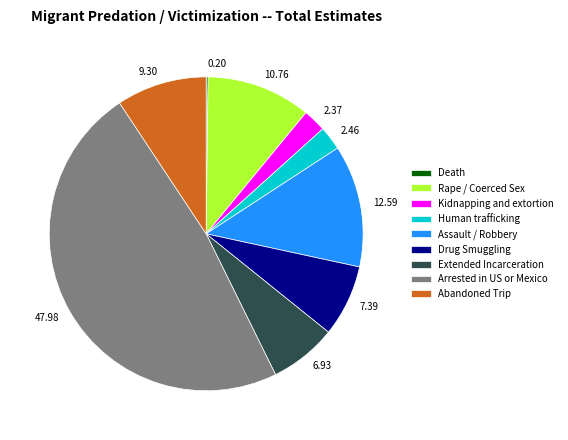

Do 12.59 and 47.98 together represent more than half of the pie?

Yes